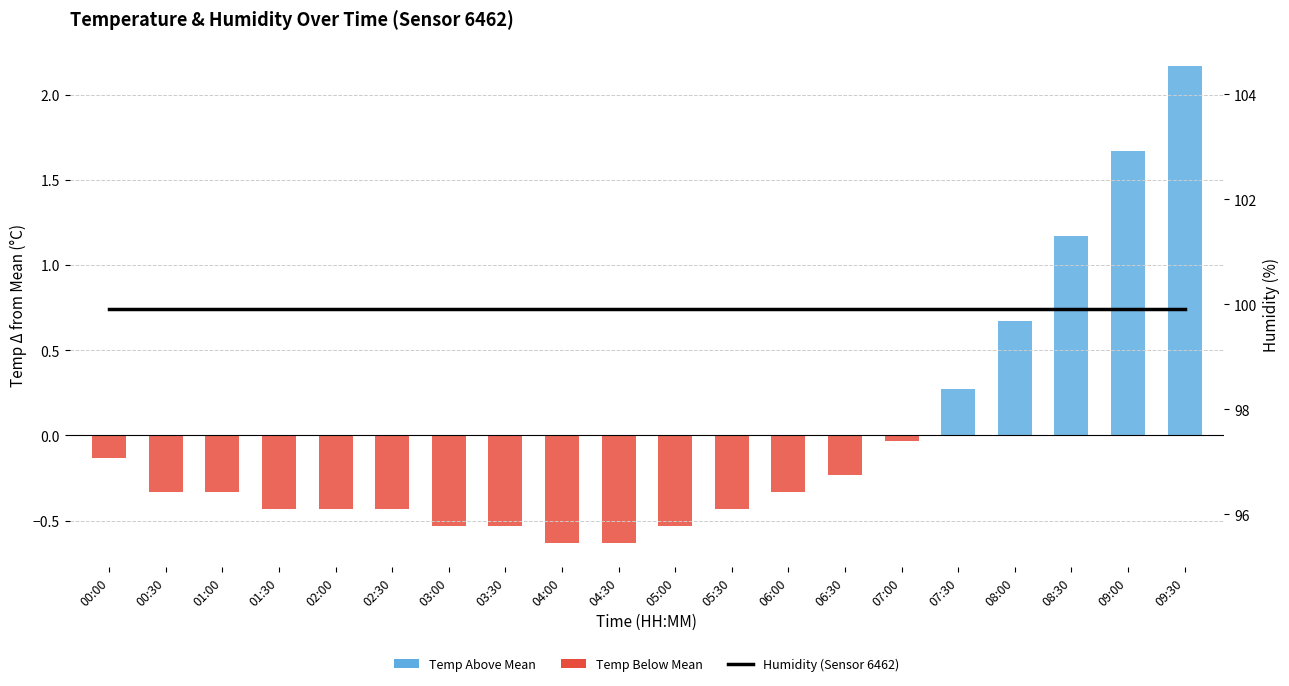

Which series has the largest total across all categories?

Humidity